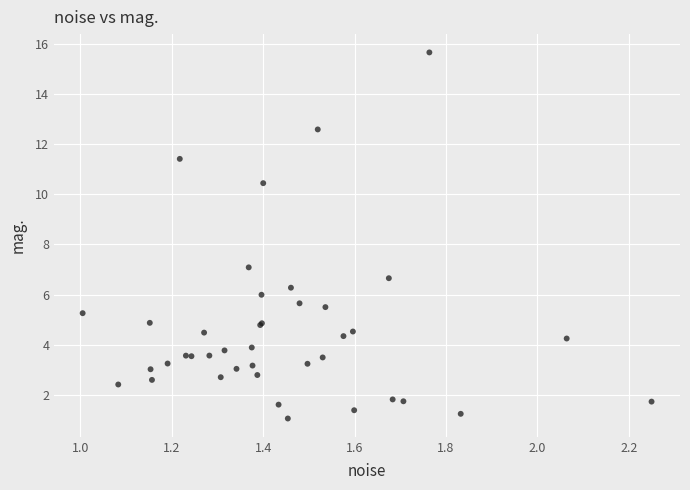

What Y value in the scatter plot is closest to 8?

7.1